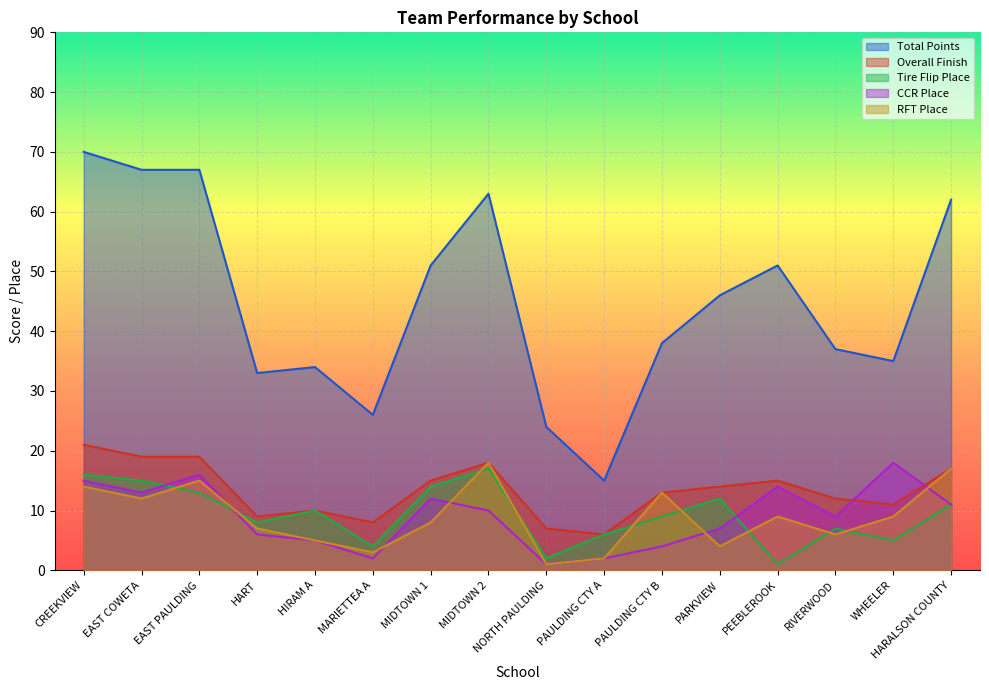

The RFT Place series shows 8 at MIDTOWN 1. True or false?

True